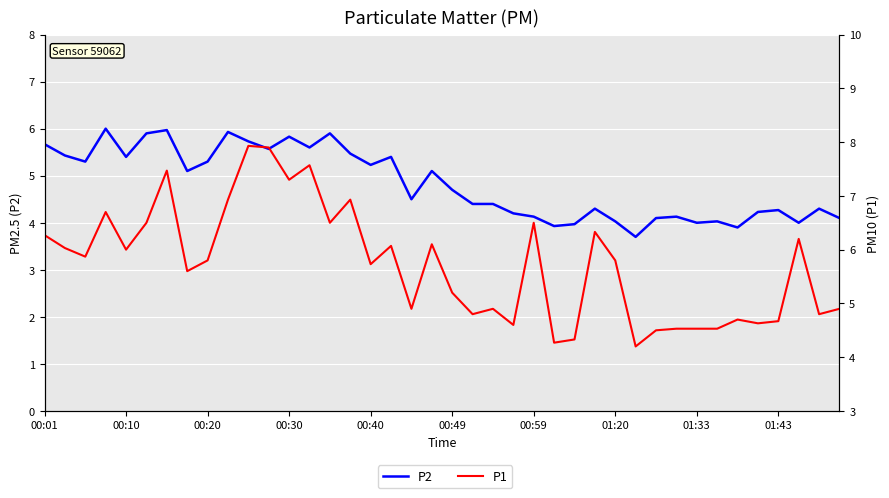

How many lines are shown in the chart?

2